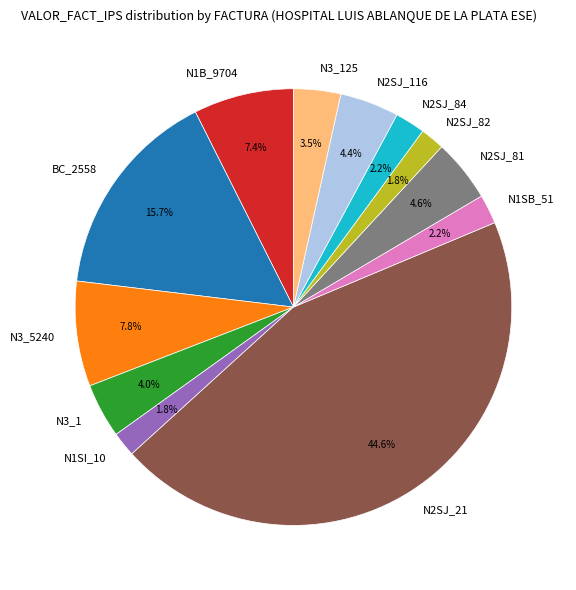

True or false: N3_5240 accounts for 8% of the total.

True